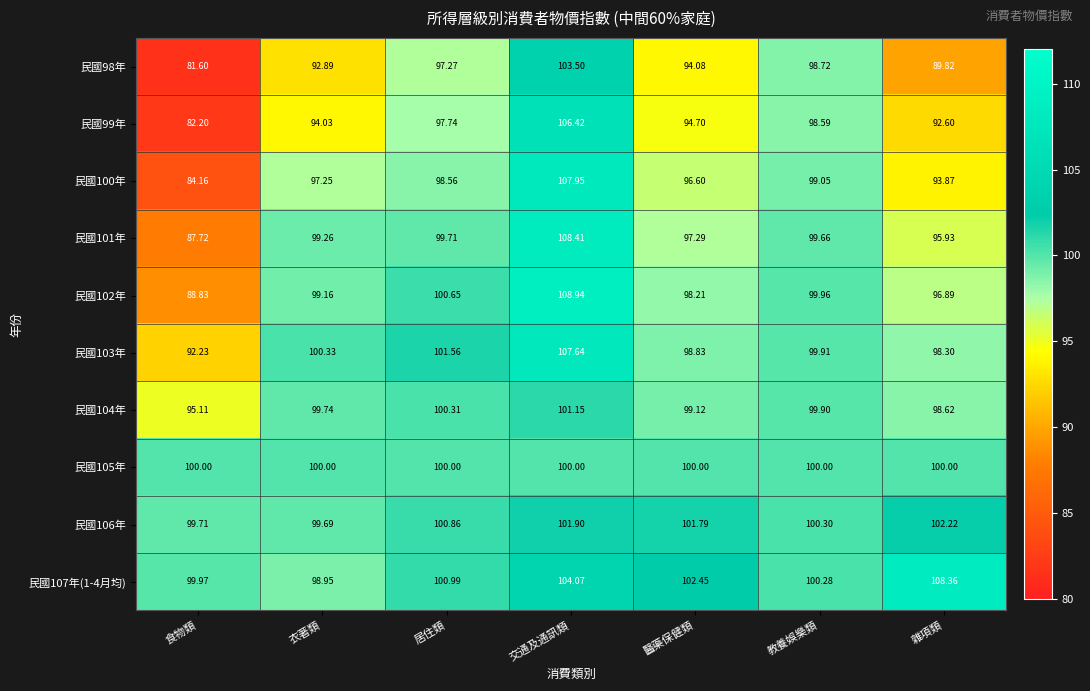

Which series changed the most between 衣著類 and 雜項類?

民國107年(1-4月均)